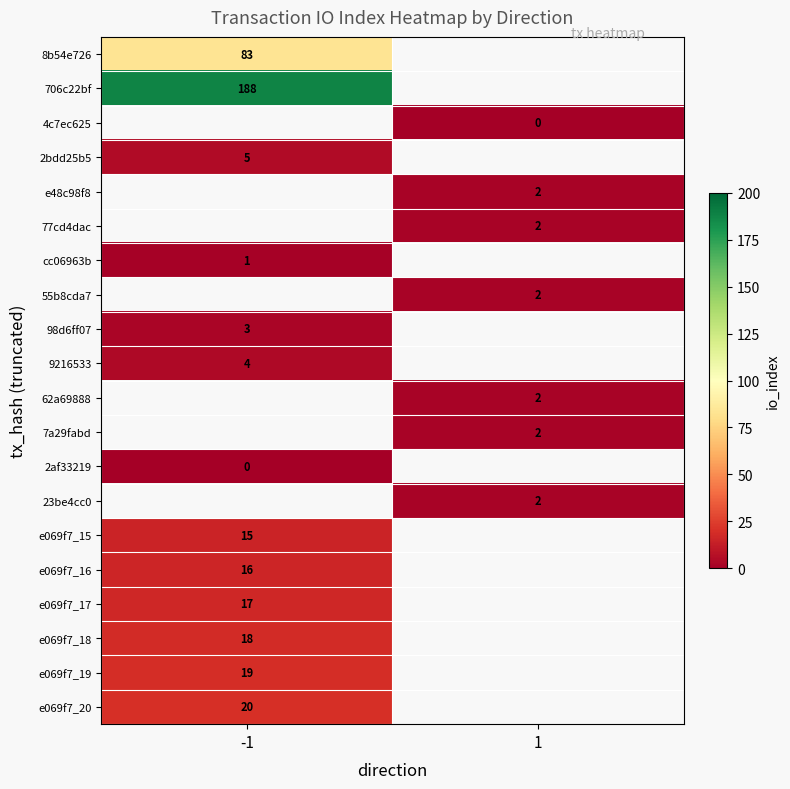

Which label corresponds to the smallest value in the chart?

1